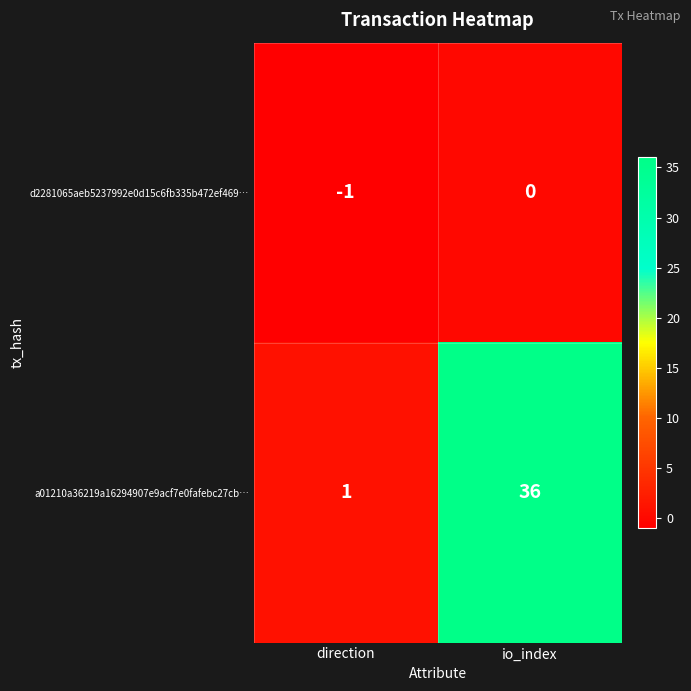

At which category is the sum across all series the highest?

io_index